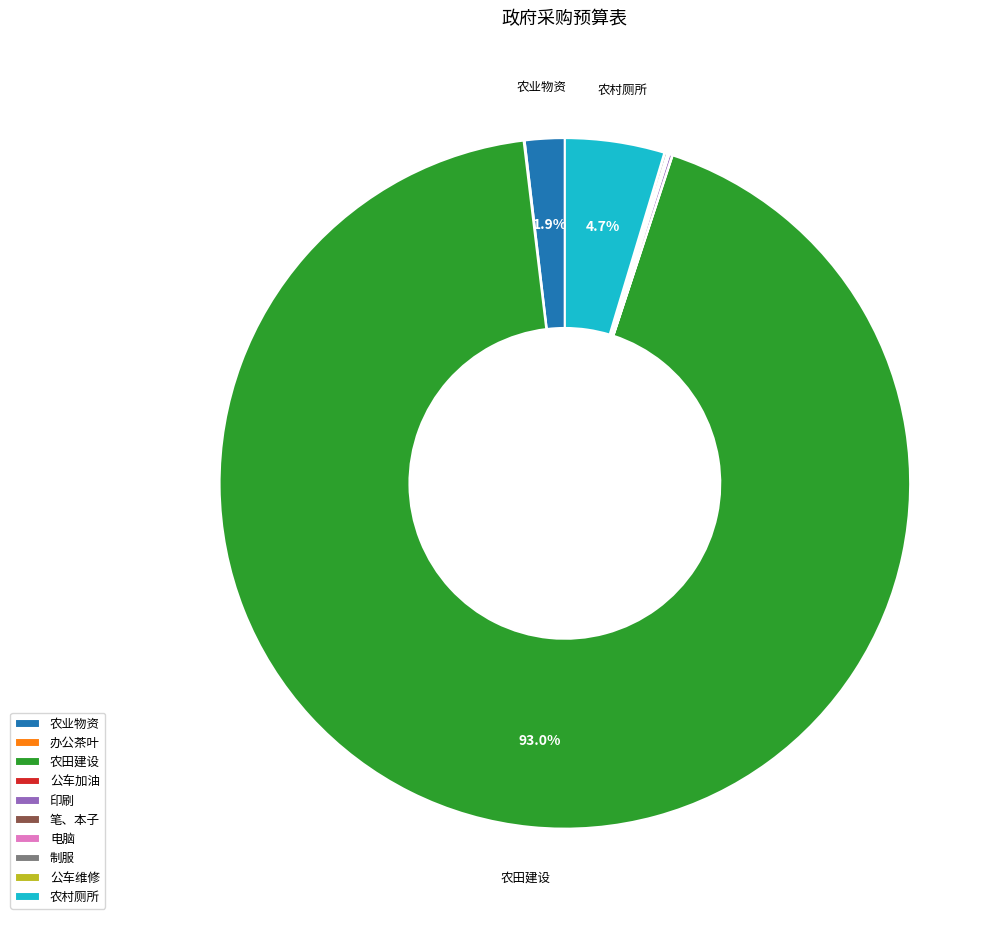

Is there any slice that represents more than half of the pie?

Yes